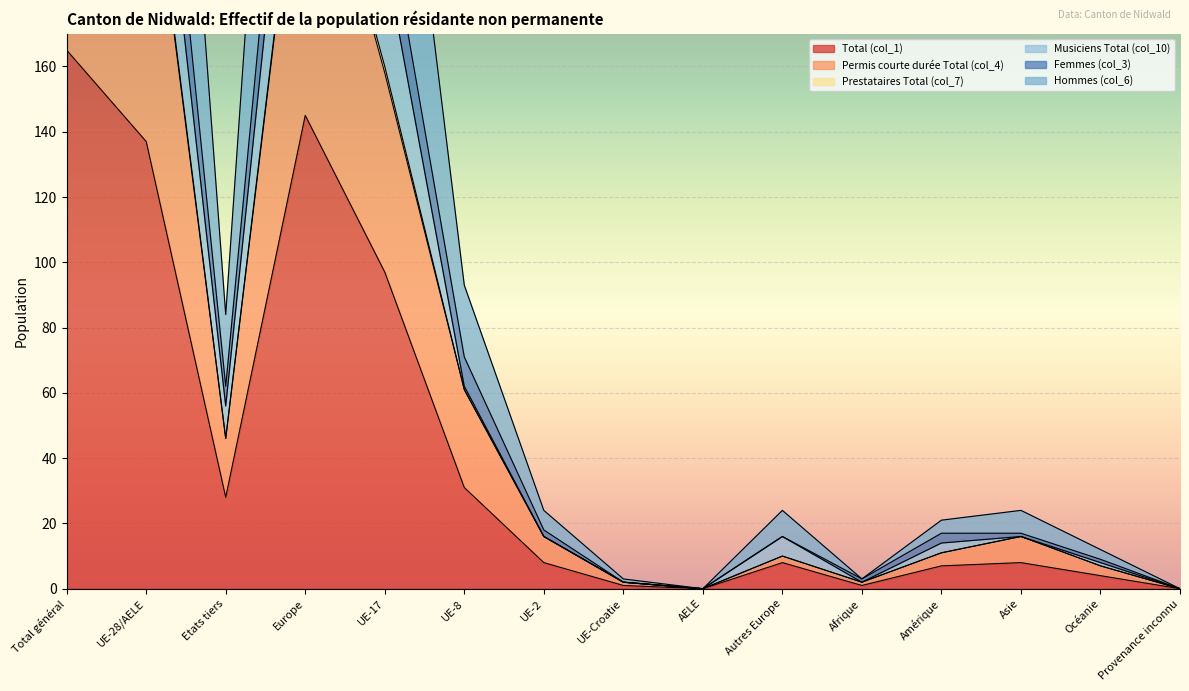

What is the label of the 1st point from the left?

Total général